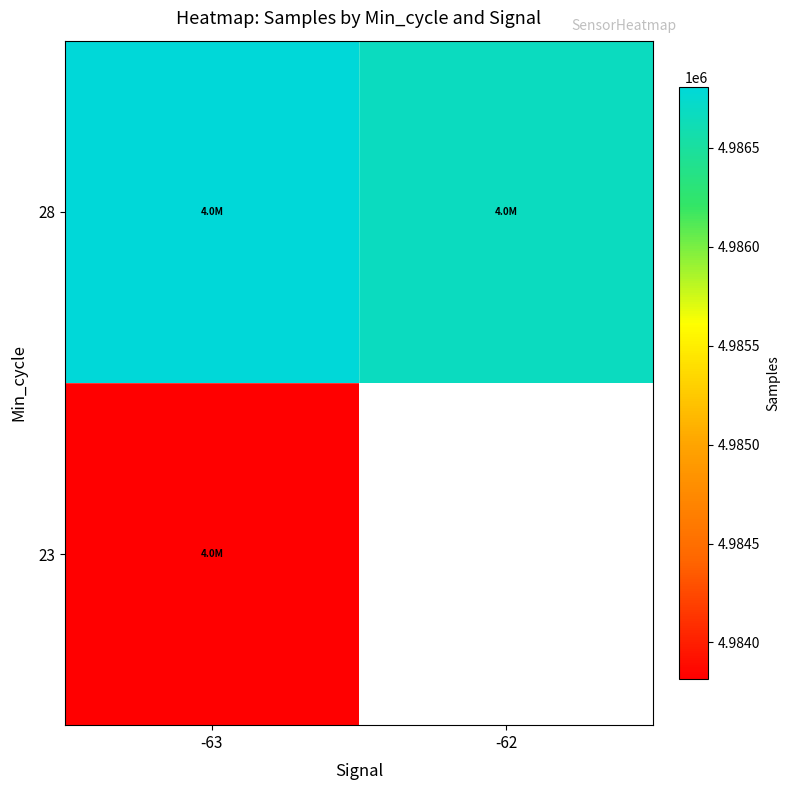

At which category is the sum across all series the highest?

-63